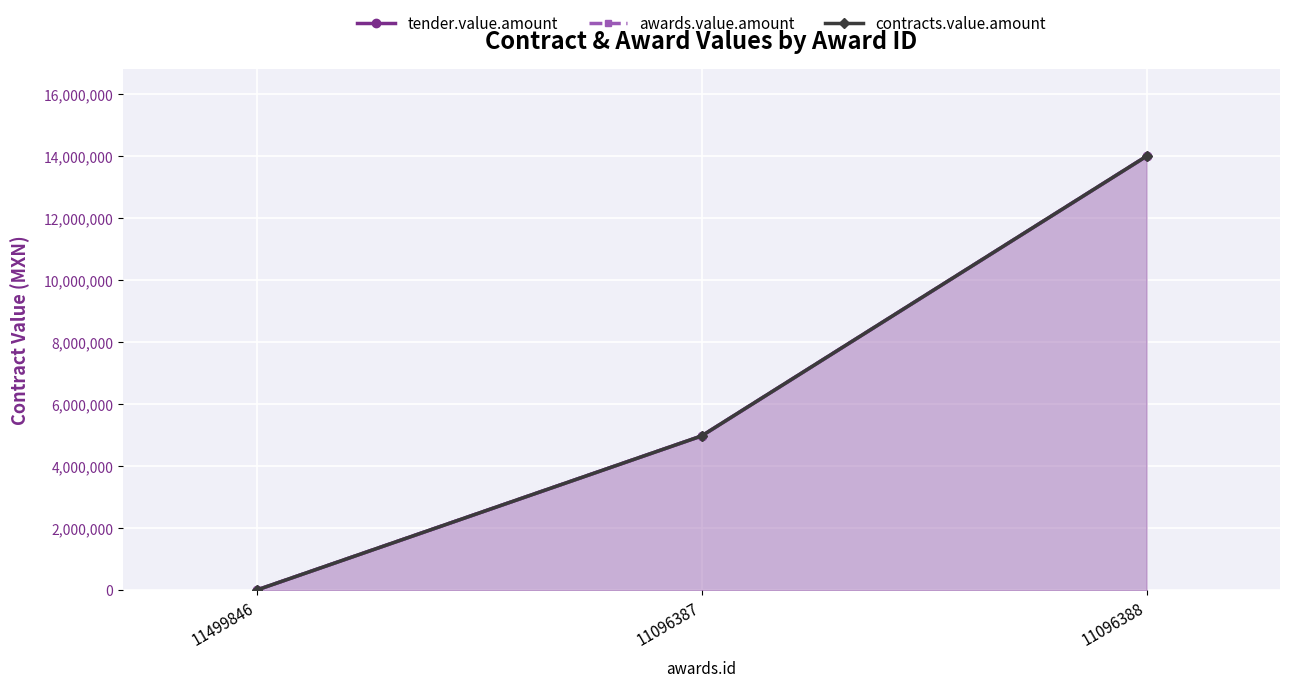

Which series has the widest spread of values?

tender.value.amount